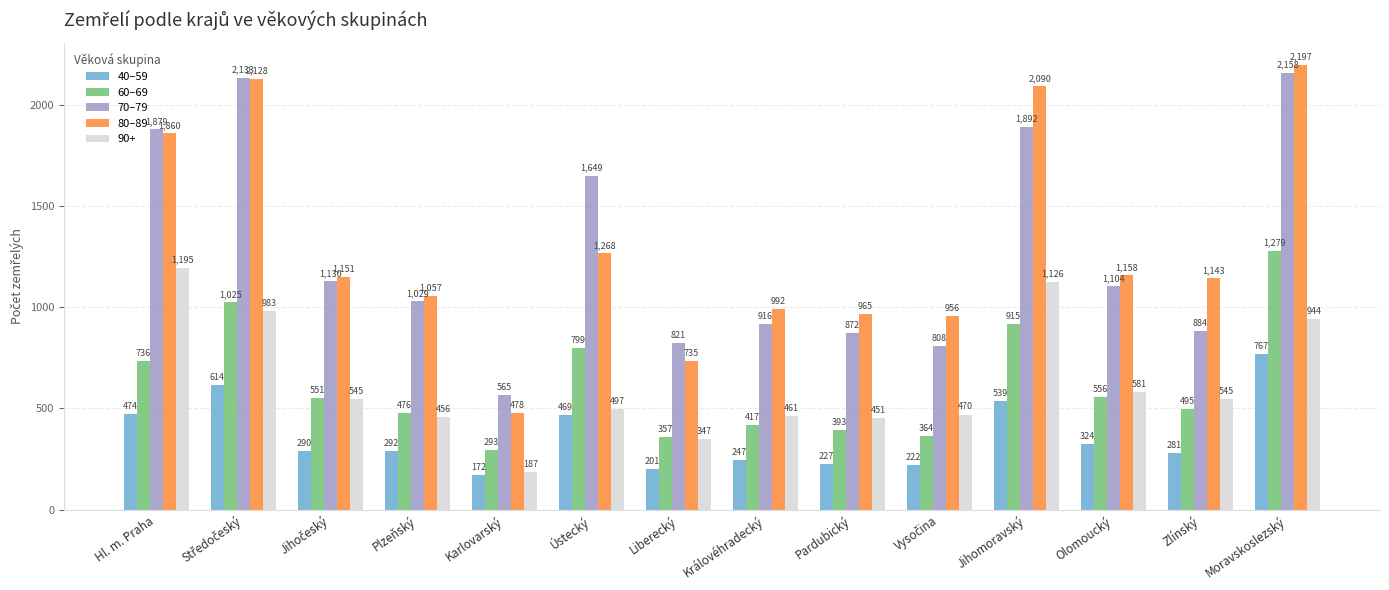

At which label does 40–59 reach its peak?

Moravskoslezský